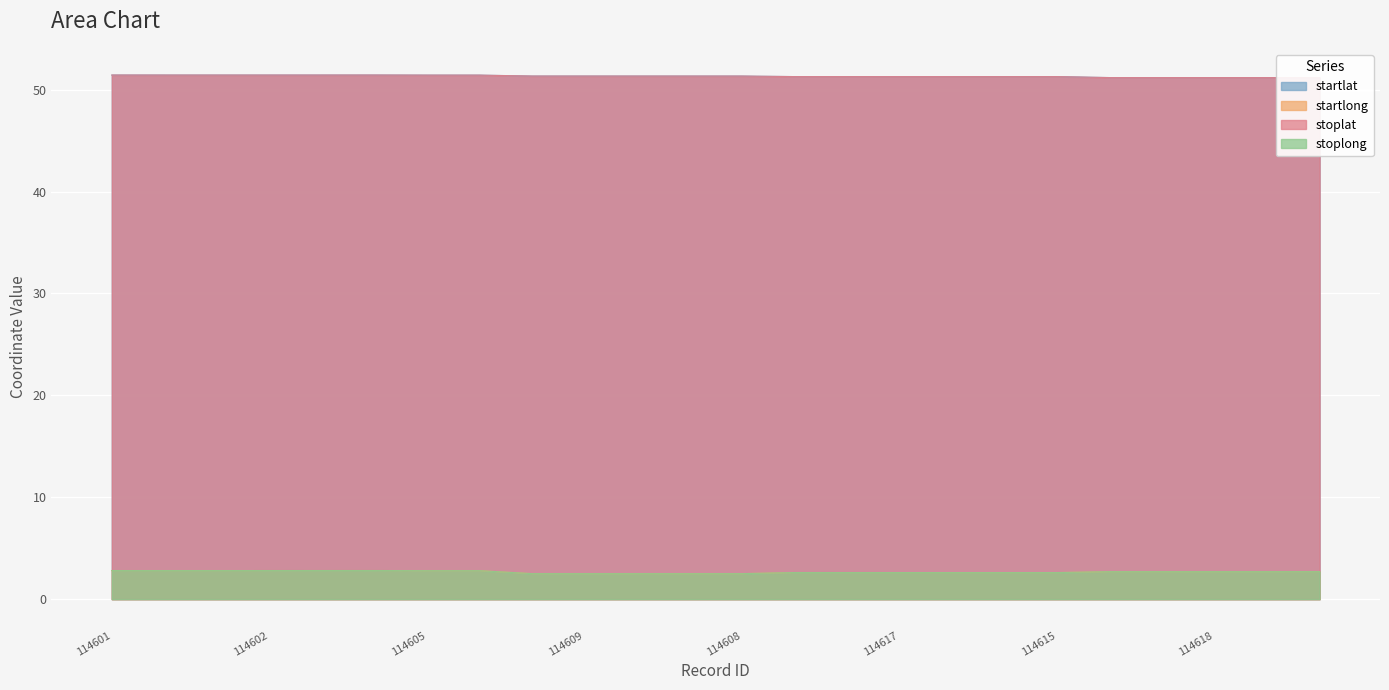

Is it true that startlong equals 2.6 at 114617?

True